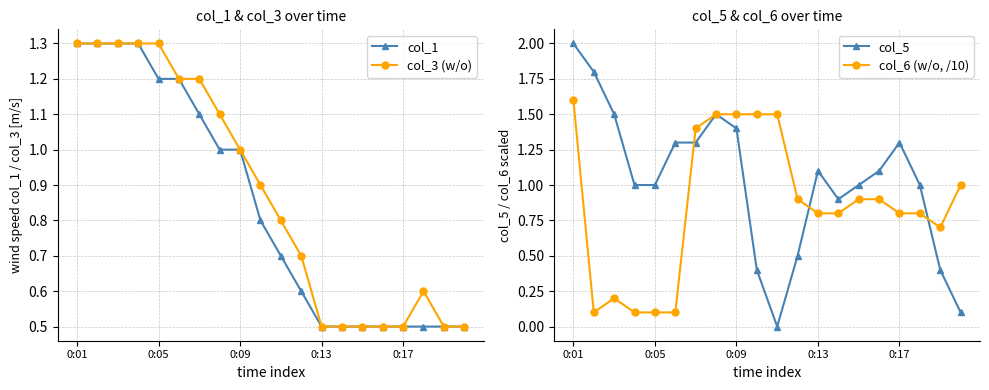

What are all the series names shown in the legend?

col_1, col_3 (w/o), col_5, col_6 (w/o, /10)